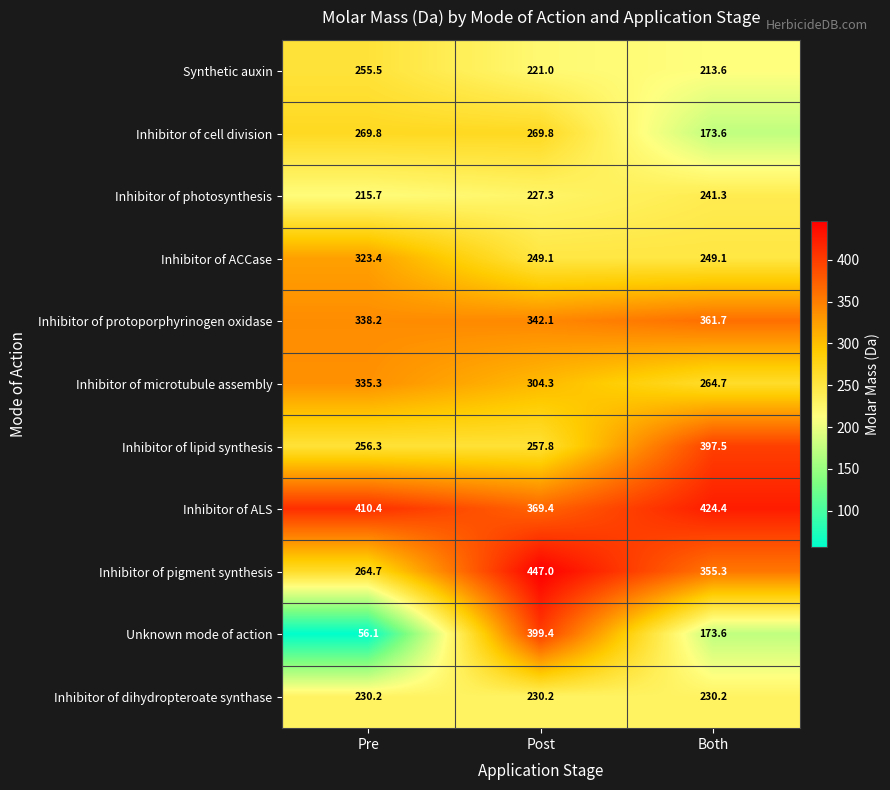

At Post, list the series in order from largest to smallest.

Inhibitor of pigment synthesis, Unknown mode of action, Inhibitor of ALS, Inhibitor of protoporphyrinogen oxidase, Inhibitor of microtubule assembly, Inhibitor of cell division, Inhibitor of lipid synthesis, Inhibitor of ACCase, Inhibitor of dihydropteroate synthase, Inhibitor of photosynthesis, Synthetic auxin